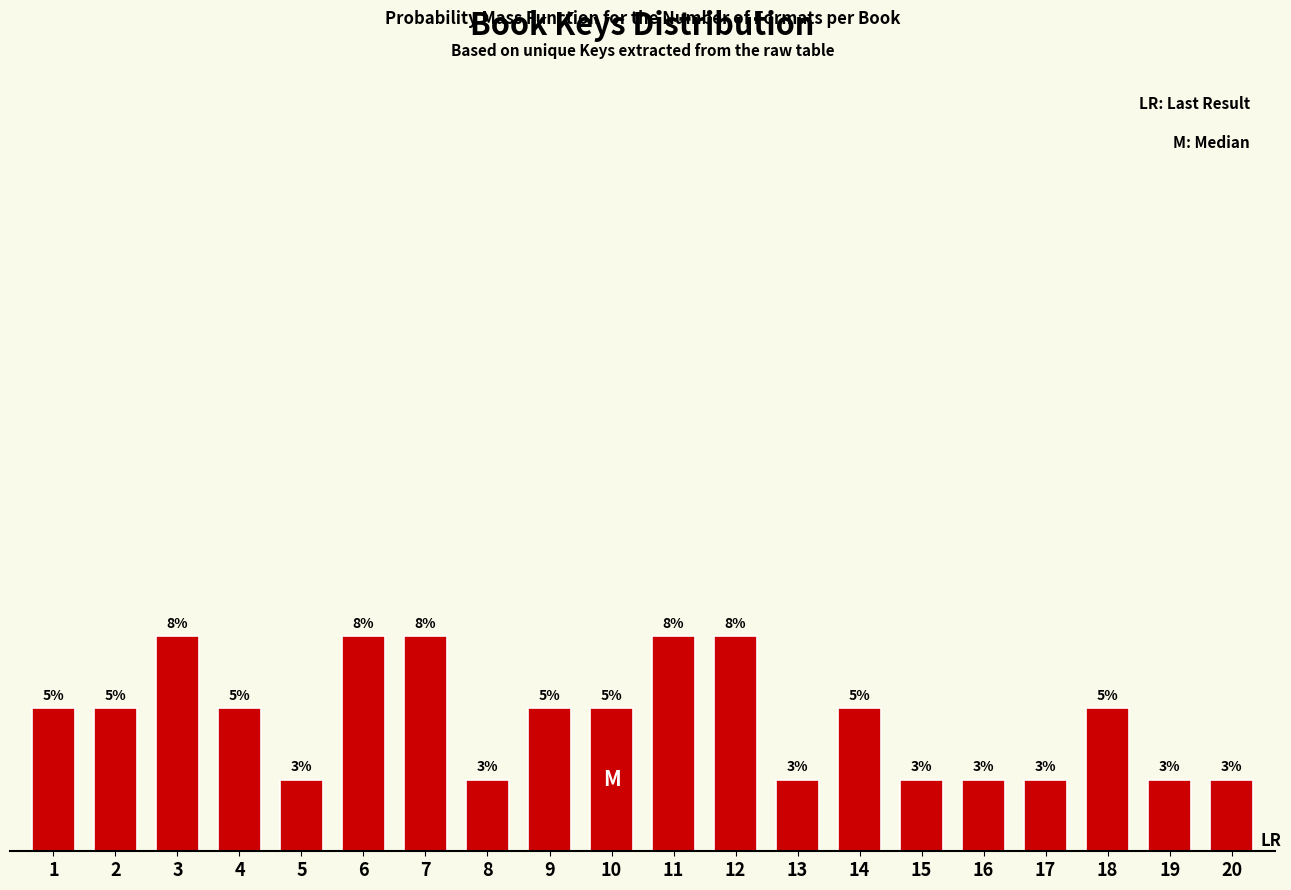

Are the bars horizontal?

No